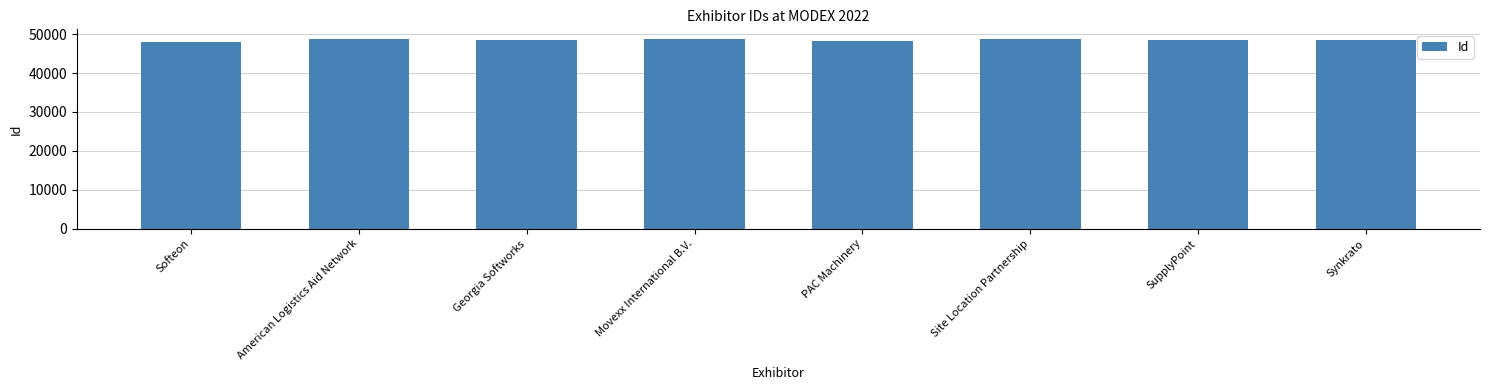

What is the average value?

48538